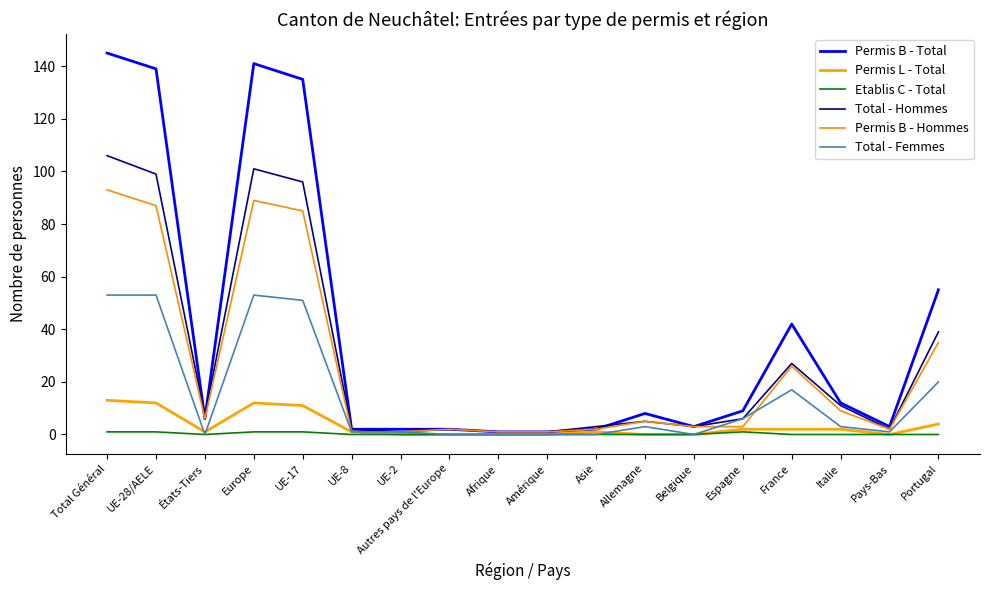

The Permis L - Total series shows 1 at Italie. True or false?

False